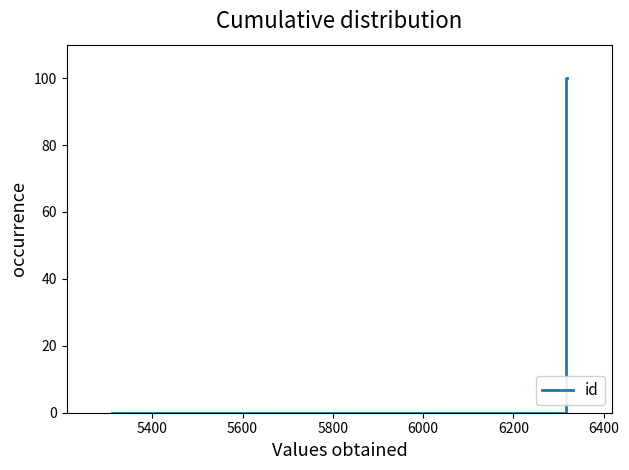

True or false: the data has more than 1 interior local peaks.

False